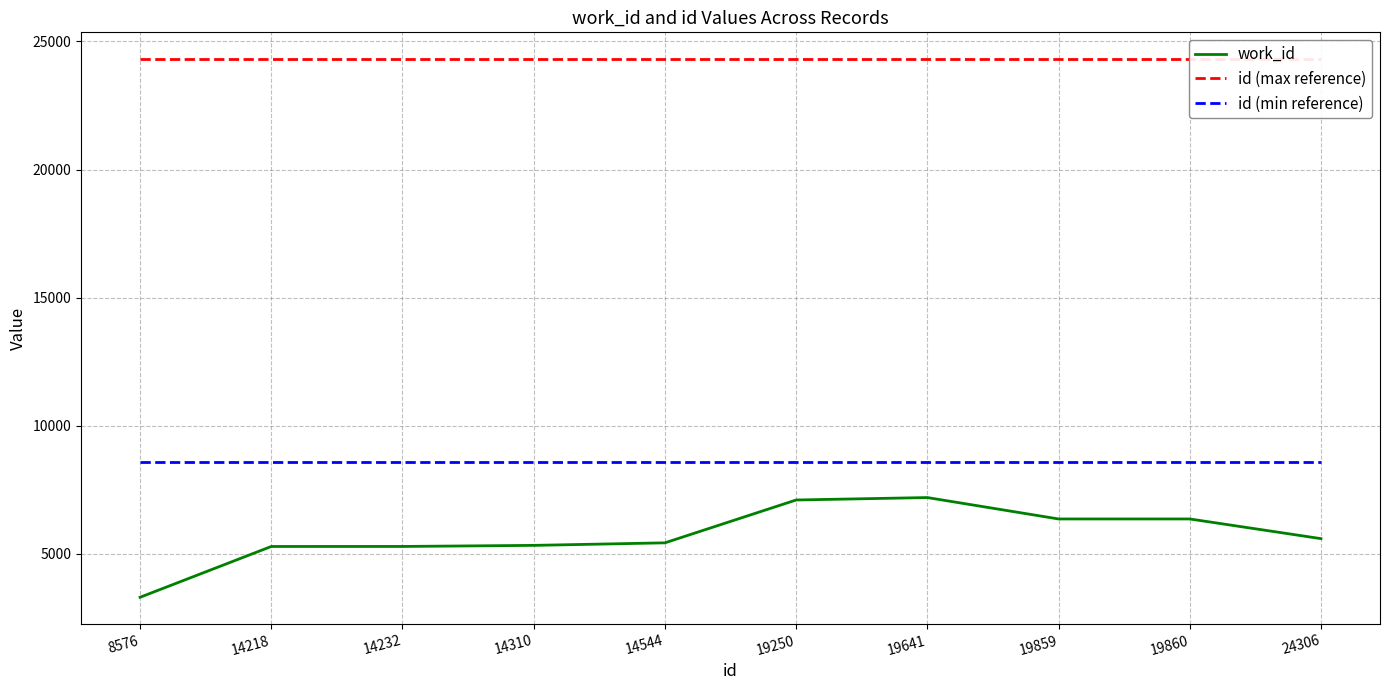

Reading left to right, what are all the values shown in this chart?

work_id: 8576=3310	14218=5292	14232=5293	14310=5335	14544=5434	19250=7106	19641=7201	19859=6366	19860=6366	24306=5598
id (max reference): 8576=24306	14218=24306	14232=24306	14310=24306	14544=24306	19250=24306	19641=24306	19859=24306	19860=24306	24306=24306
id (min reference): 8576=8576	14218=8576	14232=8576	14310=8576	14544=8576	19250=8576	19641=8576	19859=8576	19860=8576	24306=8576